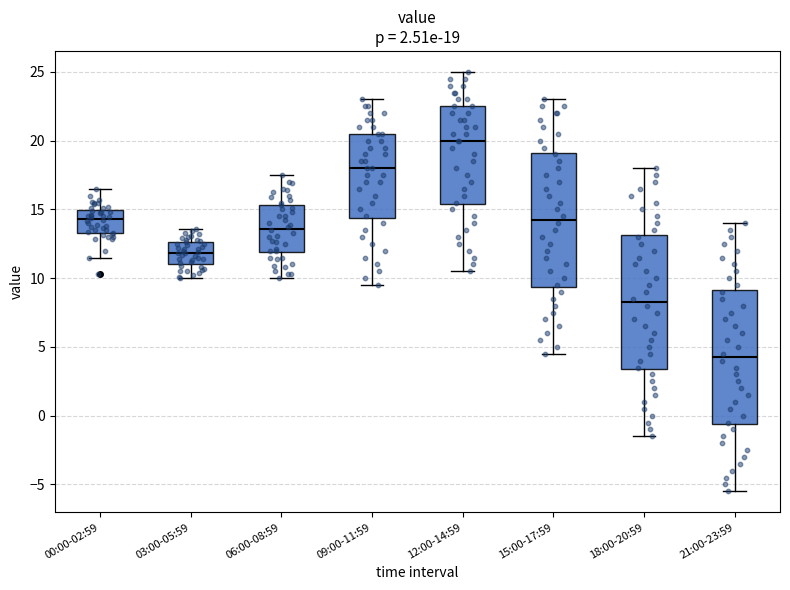

Which box's median line is the lowest?

21:00-23:59